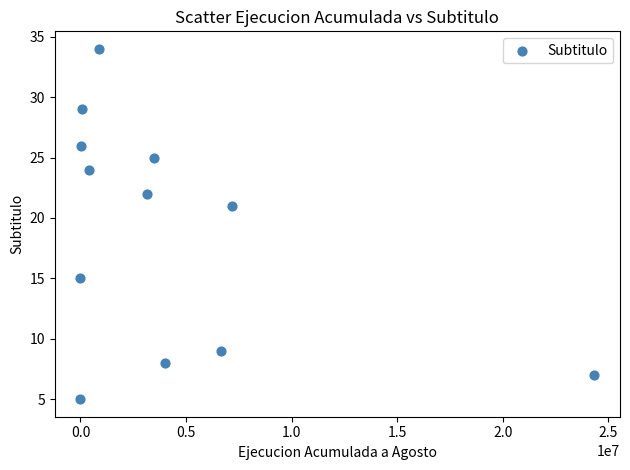

What Y value in the scatter plot is closest to 19?

21